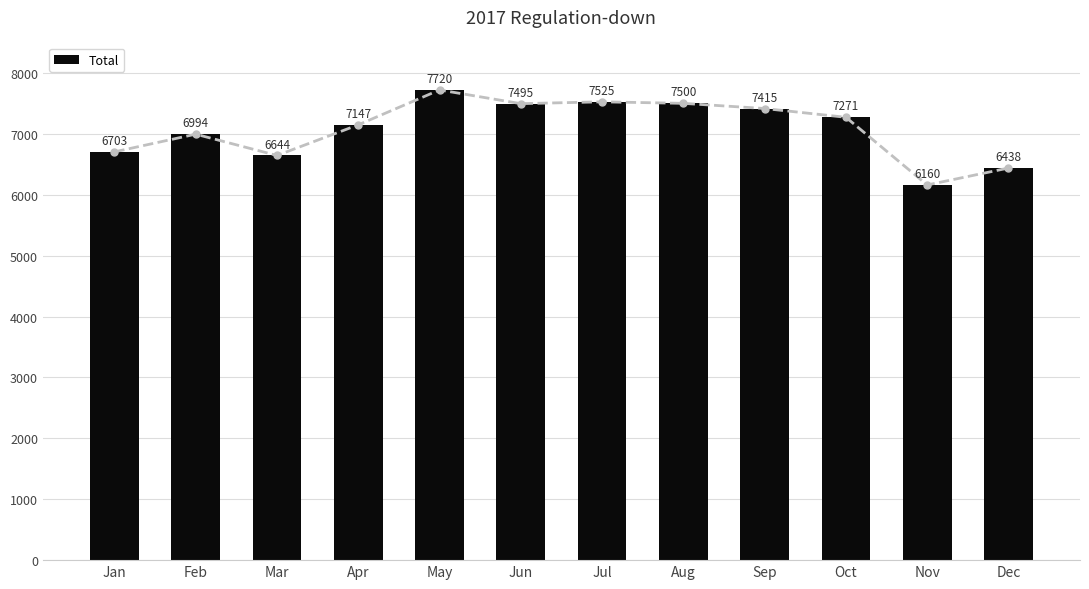

Where is the data nearest to the value 6940?

Feb